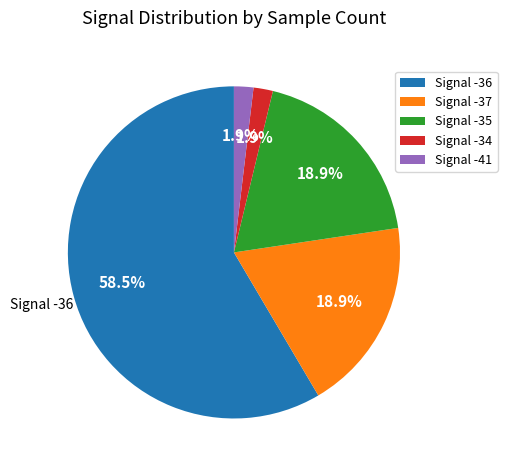

To the nearest percent, what percentage of the pie is Signal -37?

19%